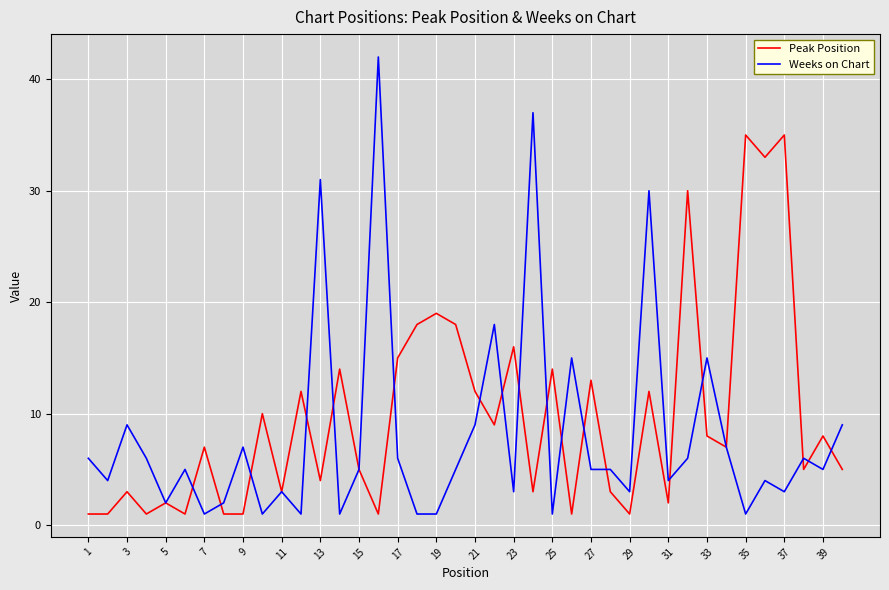

List the series in order of their peak value, lowest first.

Peak Position, Weeks on Chart